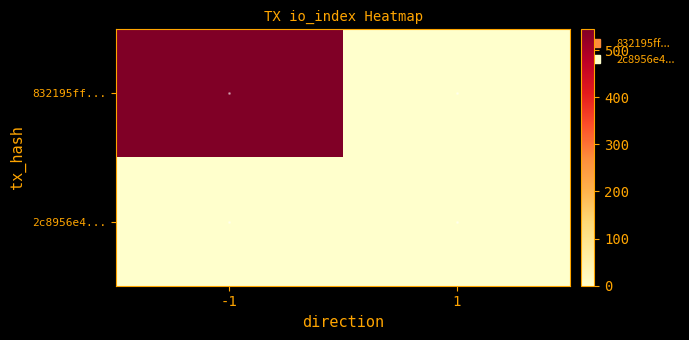

Reading left to right, extract all data points from this chart.

832195ff...: -1=544	1=0
2c8956e4...: -1=0	1=0